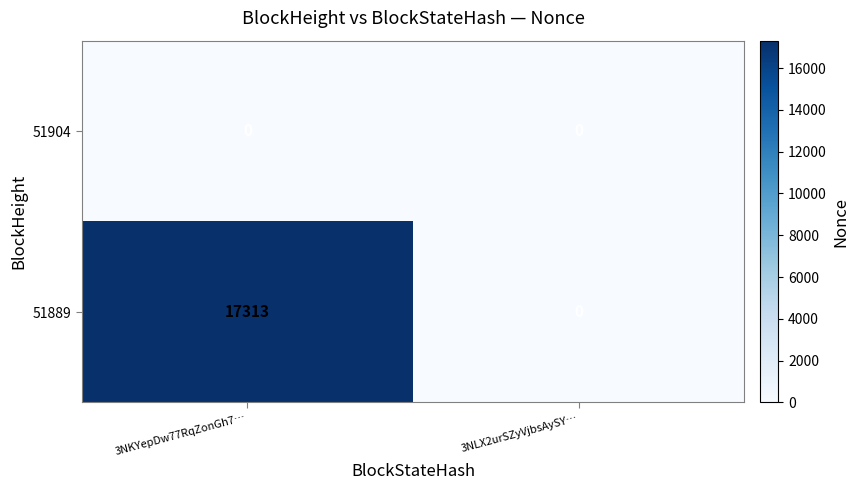

What is the difference between the highest and lowest values at 3NKYepDw77RqZonGh7…?

17313